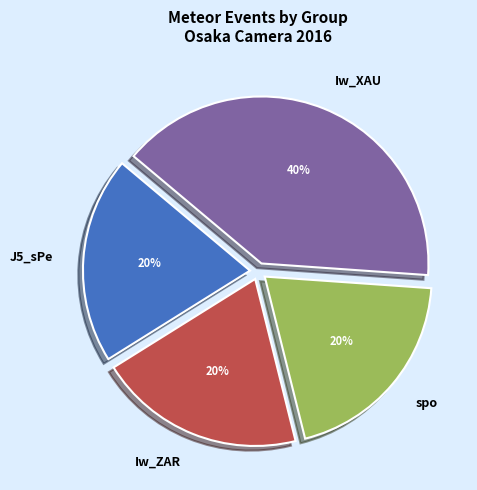

How many slices are in this pie chart?

4